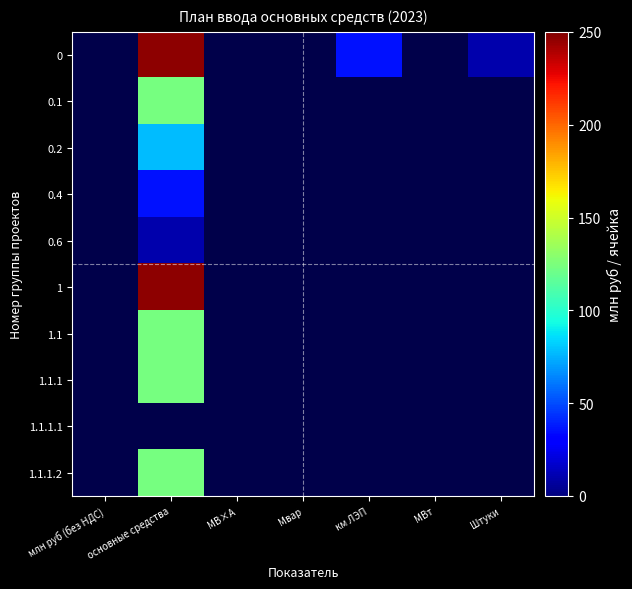

Which label corresponds to the largest value in the chart?

основные средства